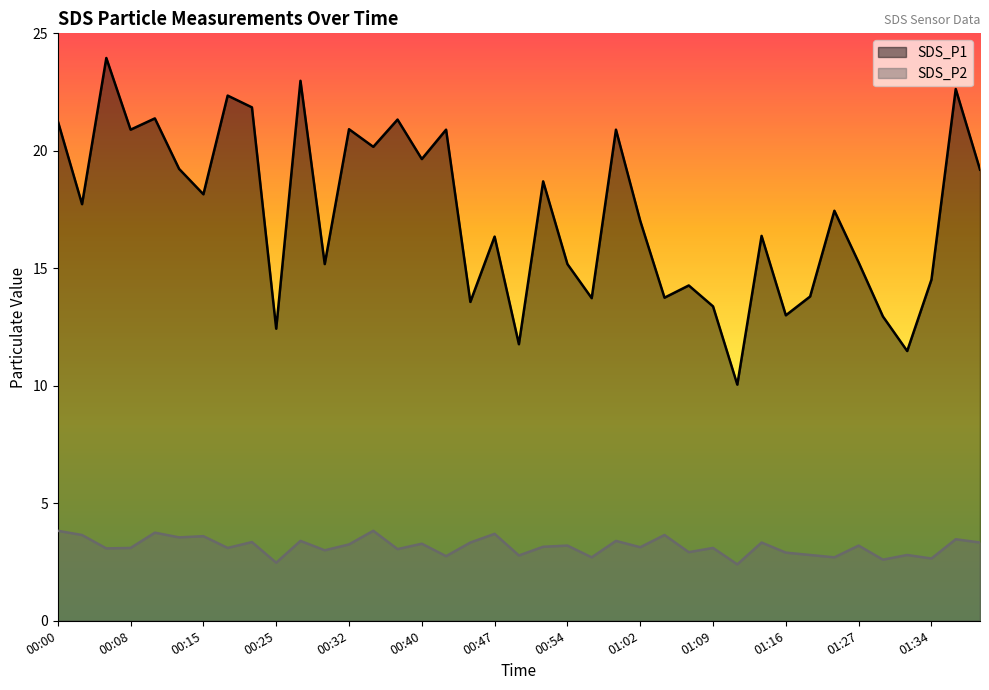

Which category has the highest value across all series?

00:05